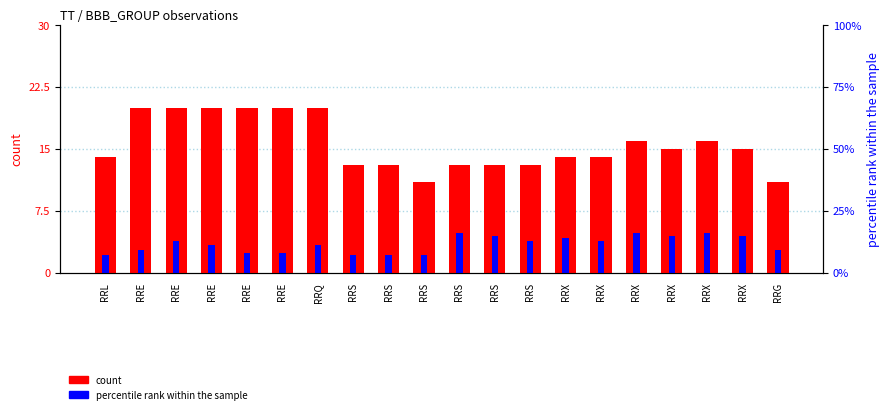

List the series in order of their peak value, lowest first.

percentile rank within the sample, count